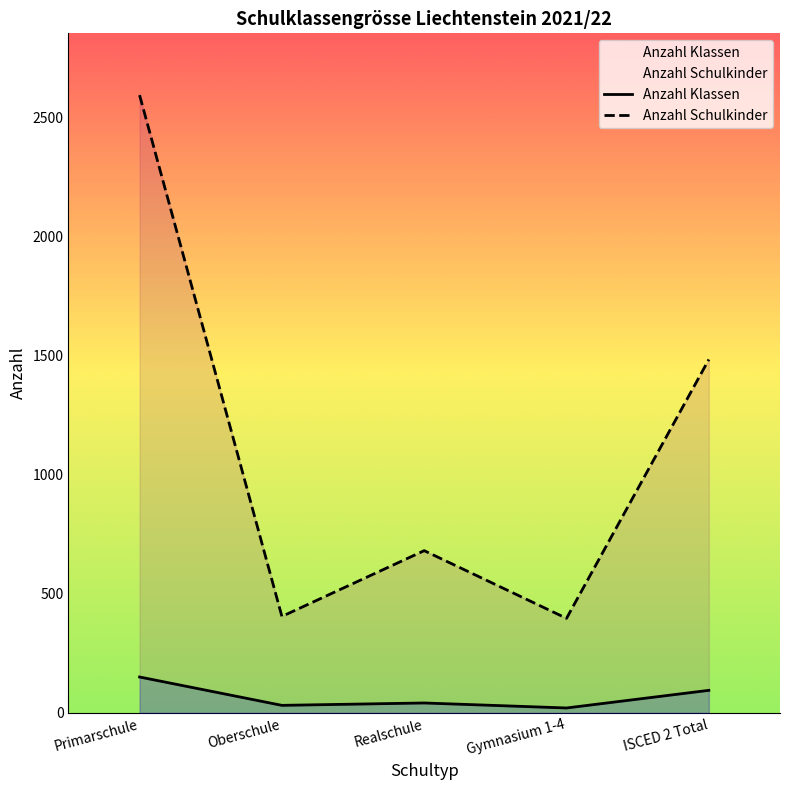

What is the difference between the maximum and minimum values in the Anzahl Schulkinder series?

2195